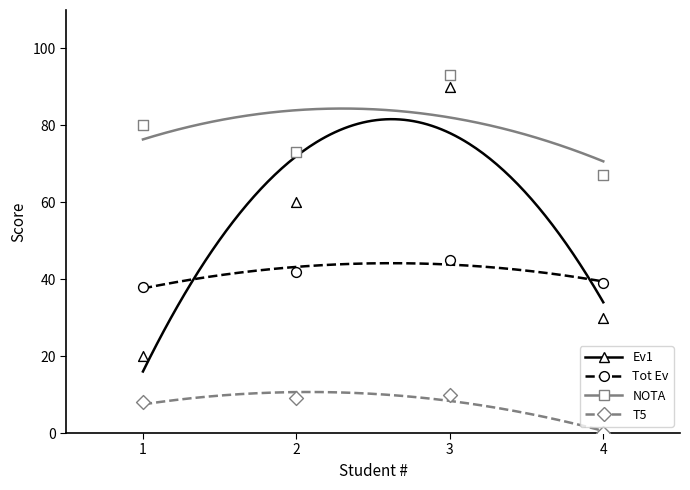

Which series has the widest spread of Y values?

Ev1